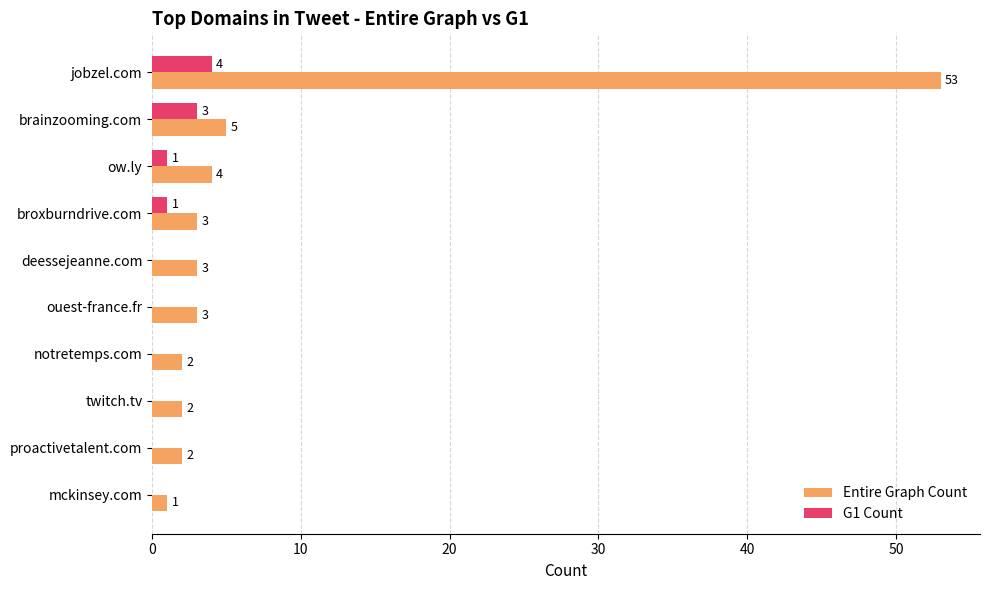

What are all the series names shown in the legend?

Entire Graph Count, G1 Count